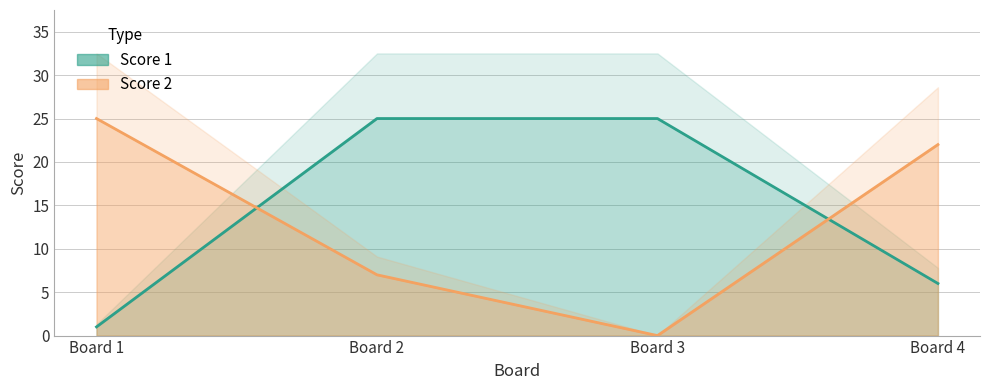

True or false: Score 1 has more than 0 interior local peaks.

False